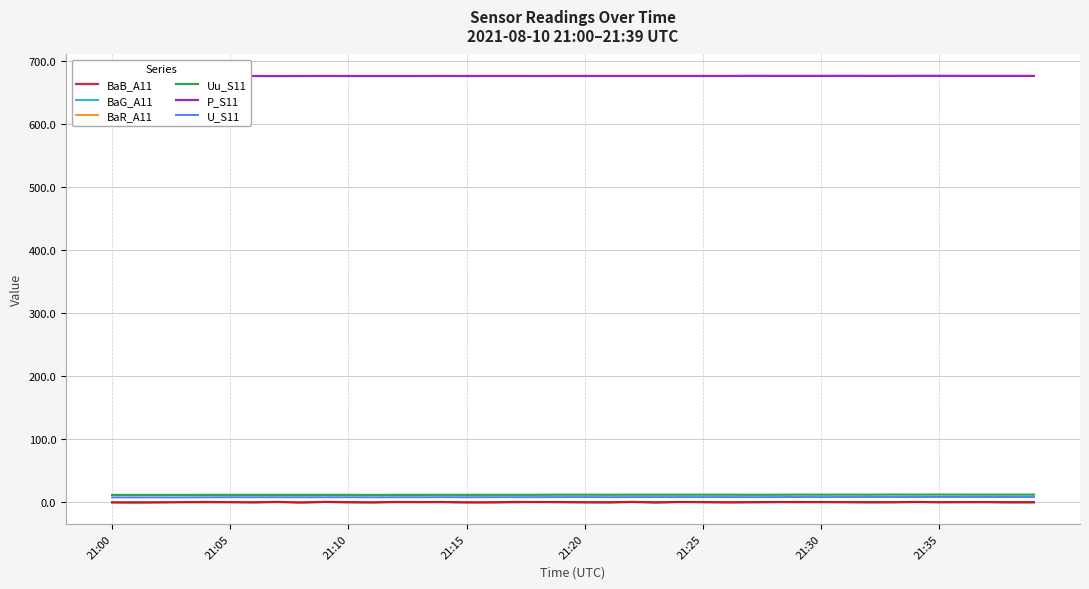

The value of P_S11 at 22 is 676.8. True or false?

True